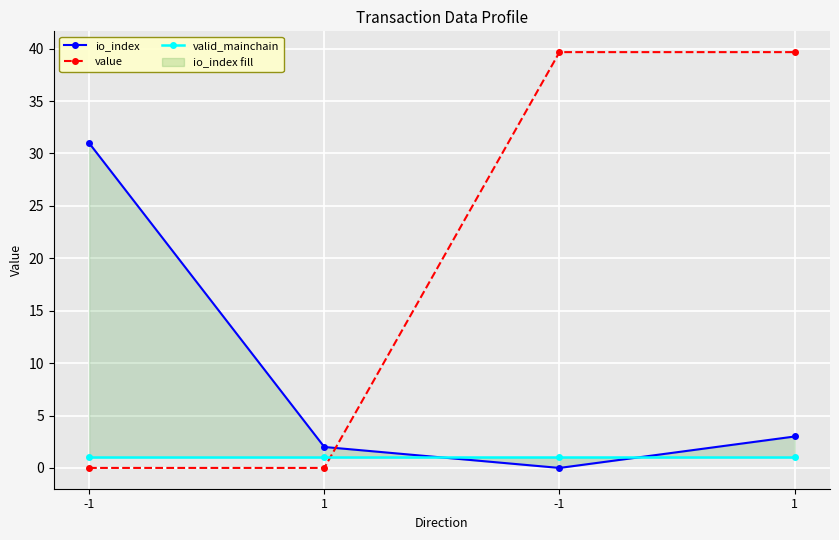

Does the chart display data point markers on the line(s)?

Yes